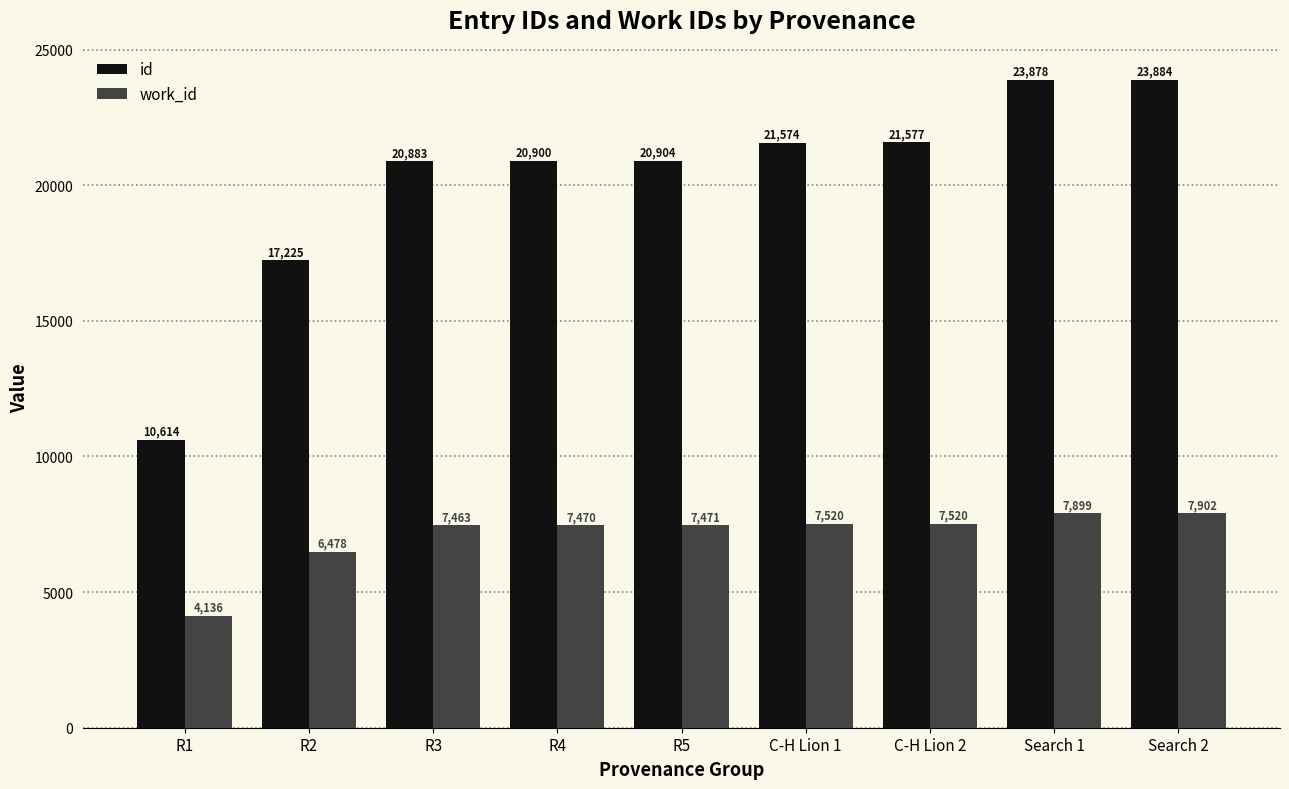

Reading left to right, transcribe all the data shown in this chart.

id: 10614	17225	20883	20900	20904	21574	21577	23878	23884
work_id: 4136	6478	7463	7470	7471	7520	7520	7899	7902